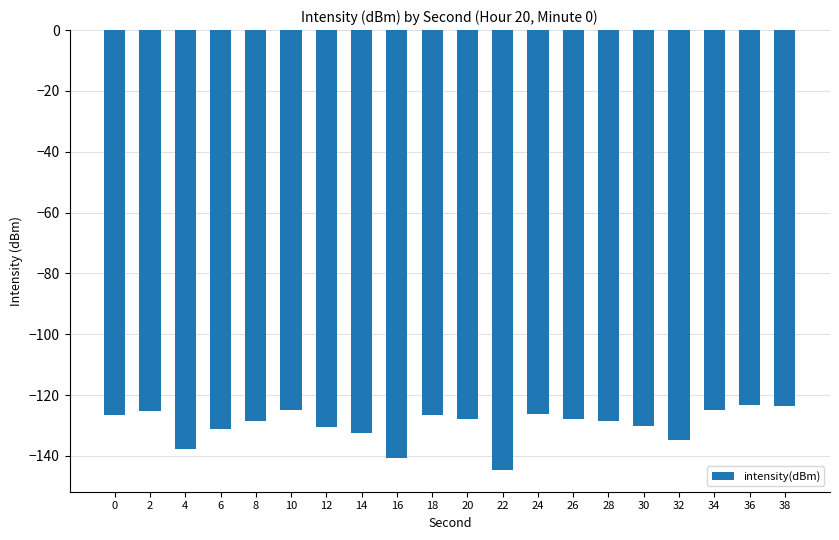

Count the number of categories in the chart.

20